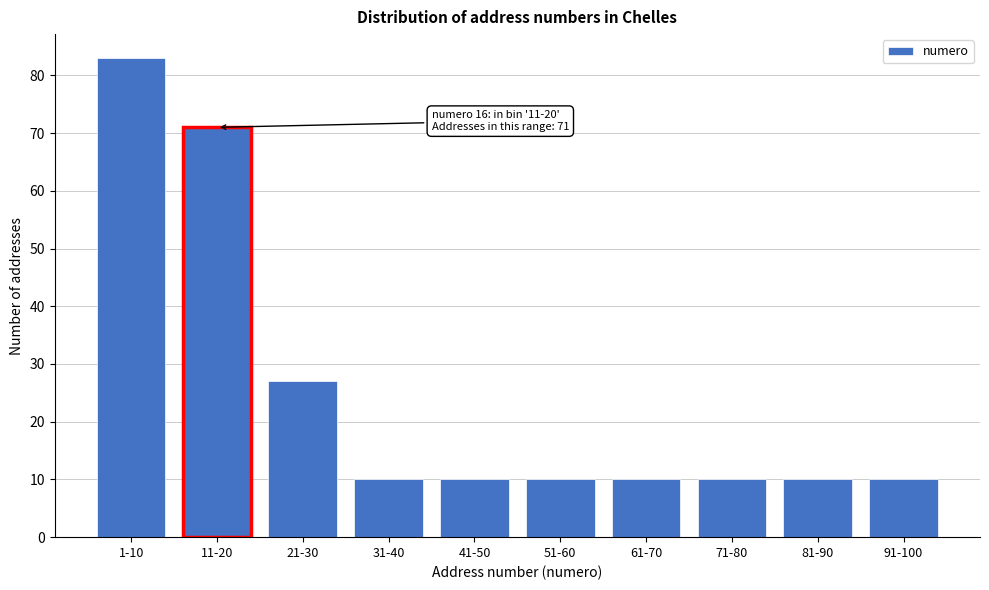

Reading left to right, extract all data points from this chart.

83	71	27	10	10	10	10	10	10	10